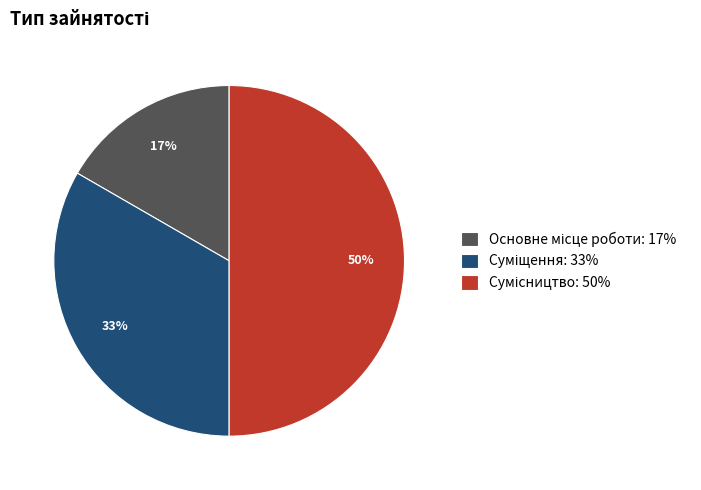

To the nearest percent, what is the difference between the largest and smallest slice percentages?

33%